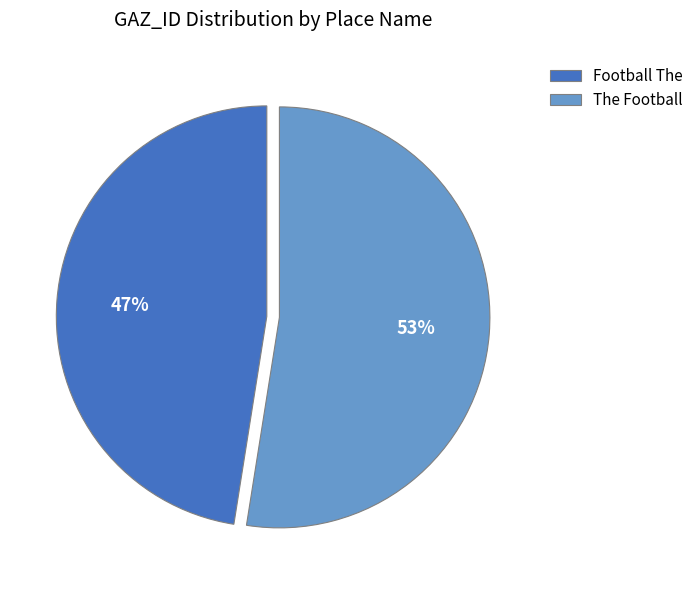

Rank the categories by value from lowest to highest.

Football The, The Football